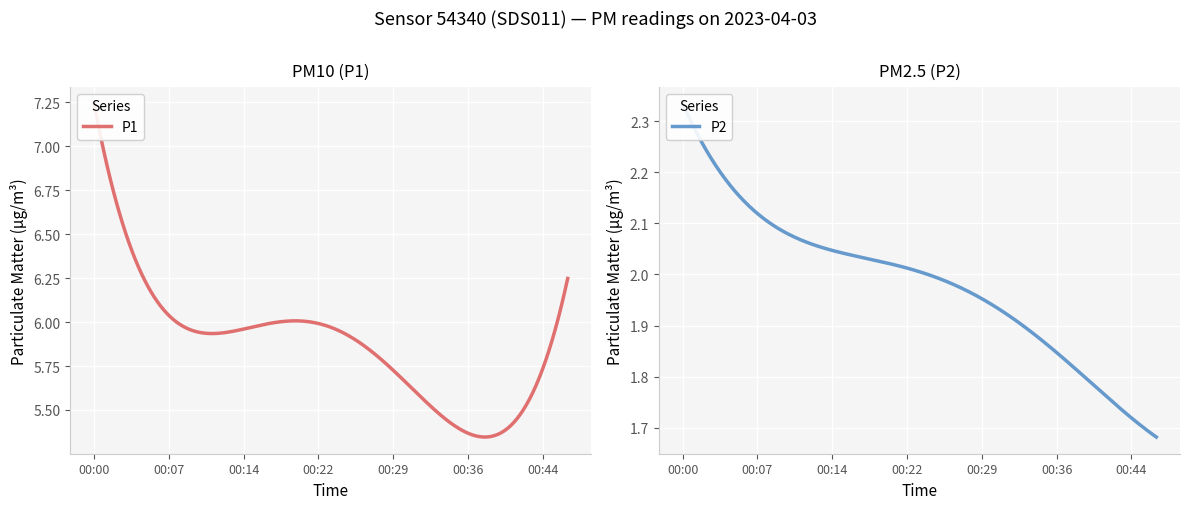

The value of P2 at 00:07 is 1.0. True or false?

False